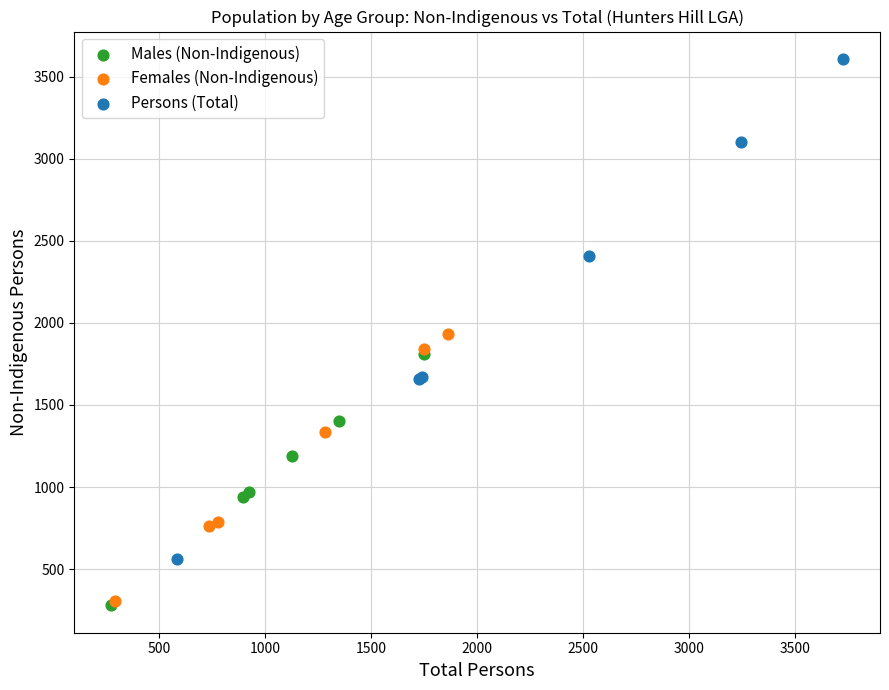

Which series reaches the maximum Y coordinate?

Persons (Total)